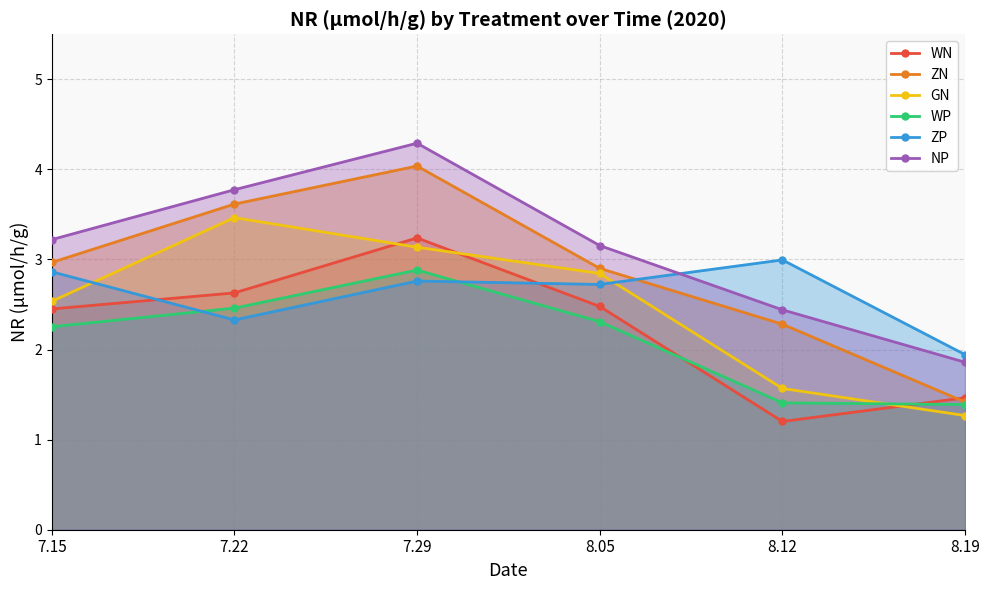

Reading right to left, what are all the values shown in this chart?

WN: 8.19=1.5	8.12=1.2	8.05=2.5	7.29=3.2	7.22=2.6	7.15=2.5
ZN: 8.19=1.4	8.12=2.3	8.05=2.9	7.29=4.0	7.22=3.6	7.15=3.0
GN: 8.19=1.3	8.12=1.6	8.05=2.8	7.29=3.1	7.22=3.5	7.15=2.5
WP: 8.19=1.4	8.12=1.4	8.05=2.3	7.29=2.9	7.22=2.5	7.15=2.3
ZP: 8.19=1.9	8.12=3.0	8.05=2.7	7.29=2.8	7.22=2.3	7.15=2.9
NP: 8.19=1.9	8.12=2.4	8.05=3.2	7.29=4.3	7.22=3.8	7.15=3.2